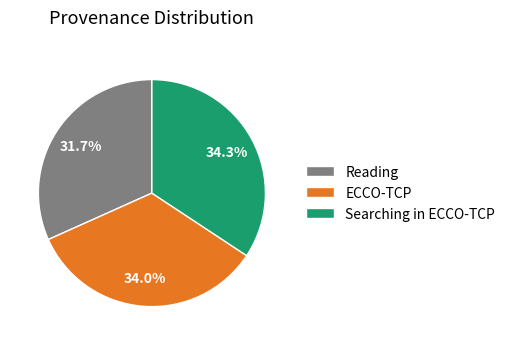

Does any single category account for the majority?

No